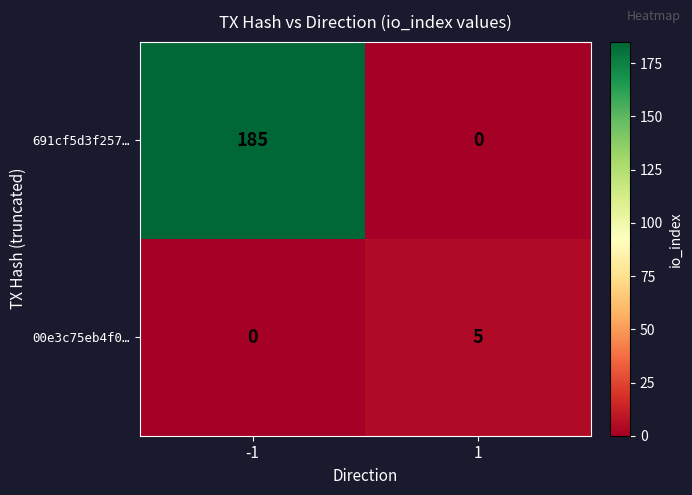

The 691cf5d3f257… series shows -95 at 1. True or false?

False